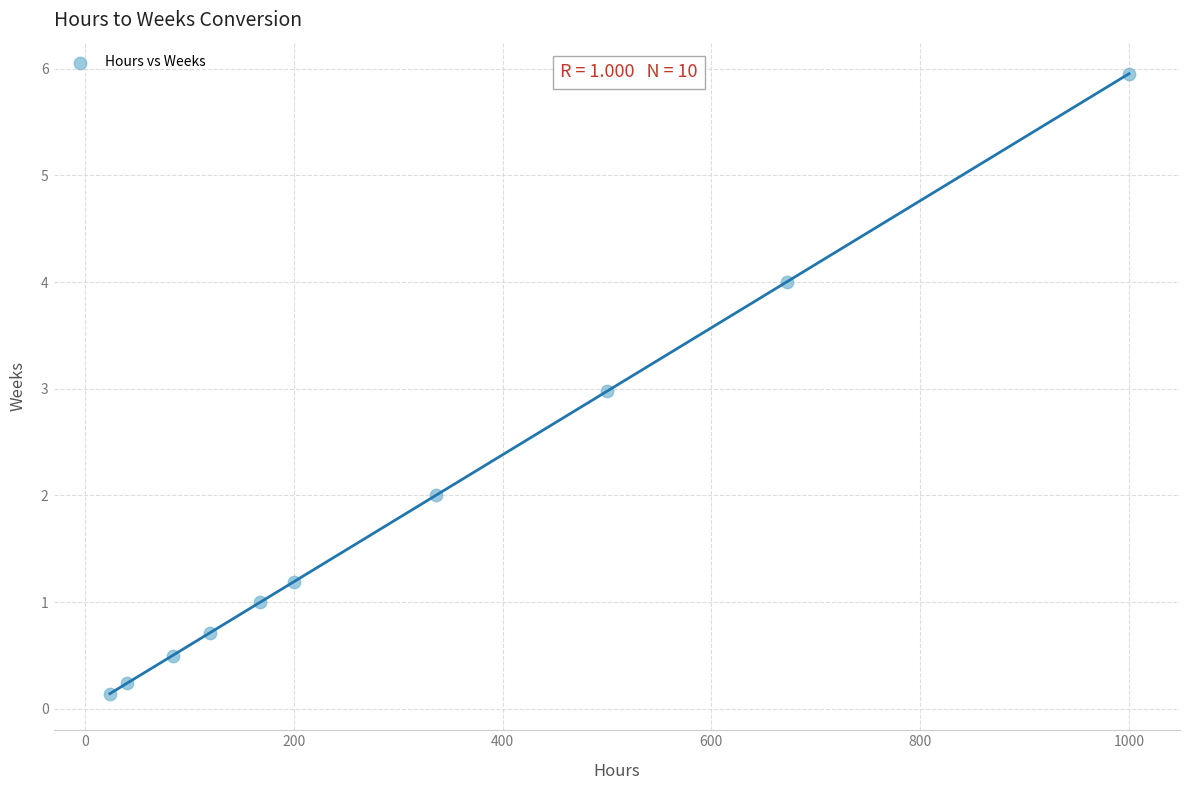

What is the range of X values (max minus min)?

976.0